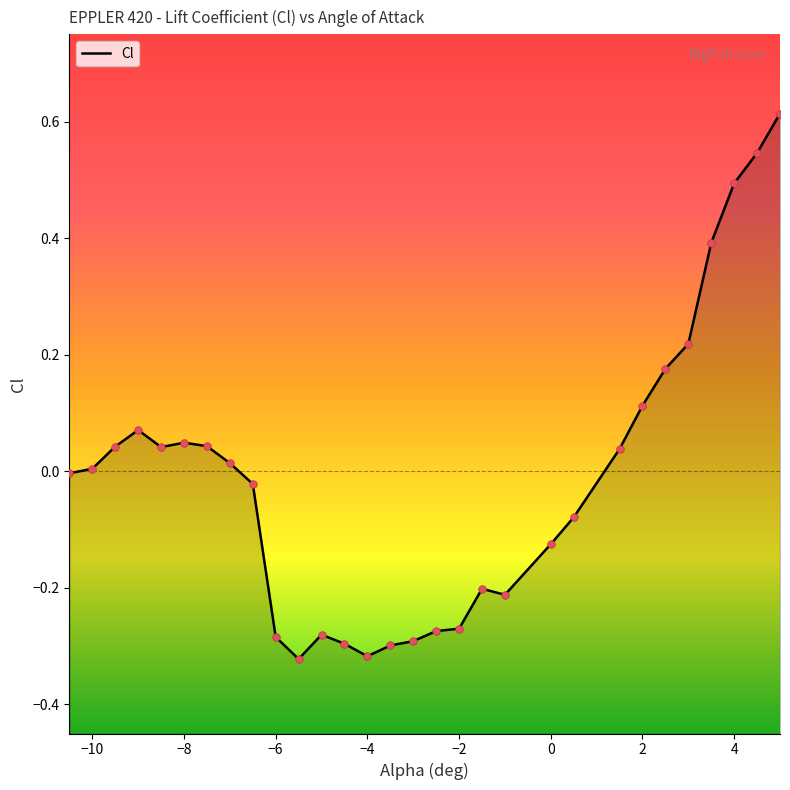

Which has a higher value, -4.5 or 0.5?

0.5